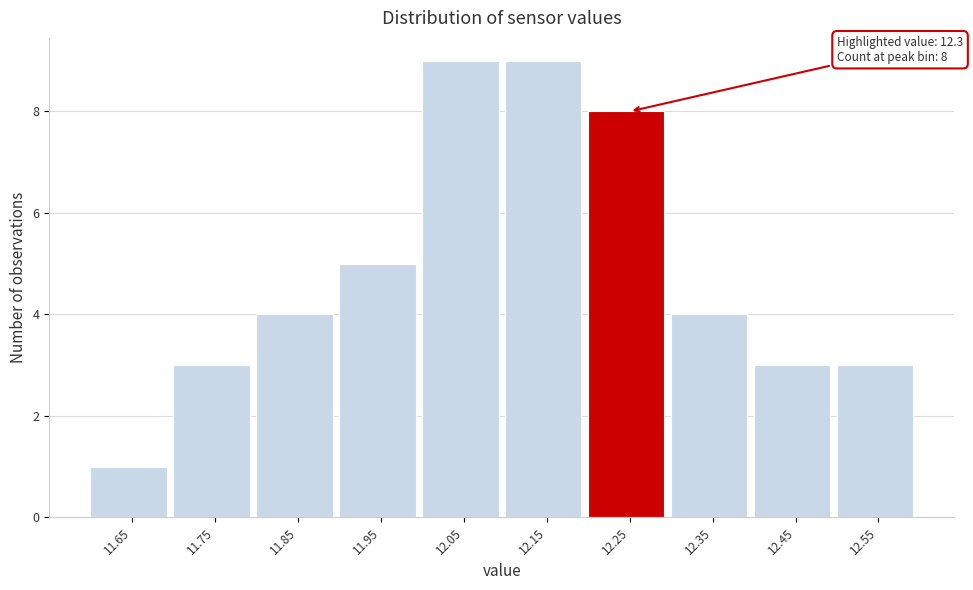

Reading left to right, transcribe all the data shown in this chart.

11.65=1	11.75=3	11.85=4	11.95=5	12.05=9	12.15=9	12.25=8	12.35=4	12.45=3	12.55=3